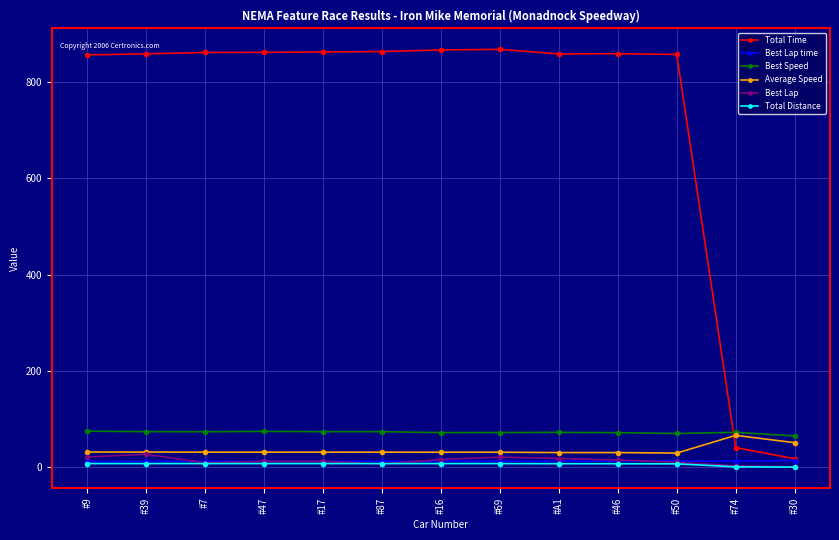

What are all the series names shown in the legend?

Total Time, Best Lap time, Best Speed, Average Speed, Best Lap, Total Distance